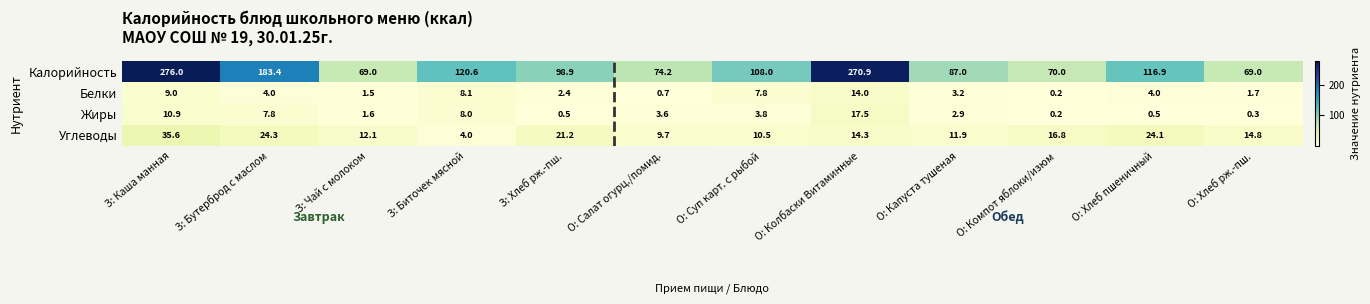

True or false: Жиры has a value of 0.3 at О: Хлеб рж.-пш..

True